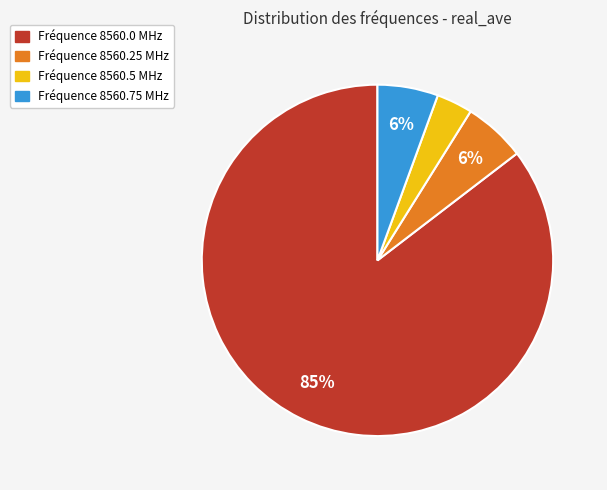

Is there any slice that represents more than half of the pie?

Yes